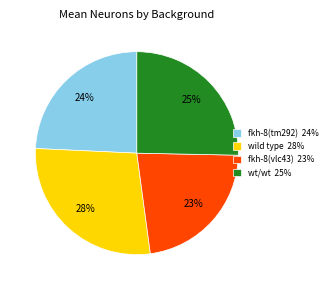

Approximately how many times larger is the value at fkh-8(tm292) compared to wt/wt?

1.0